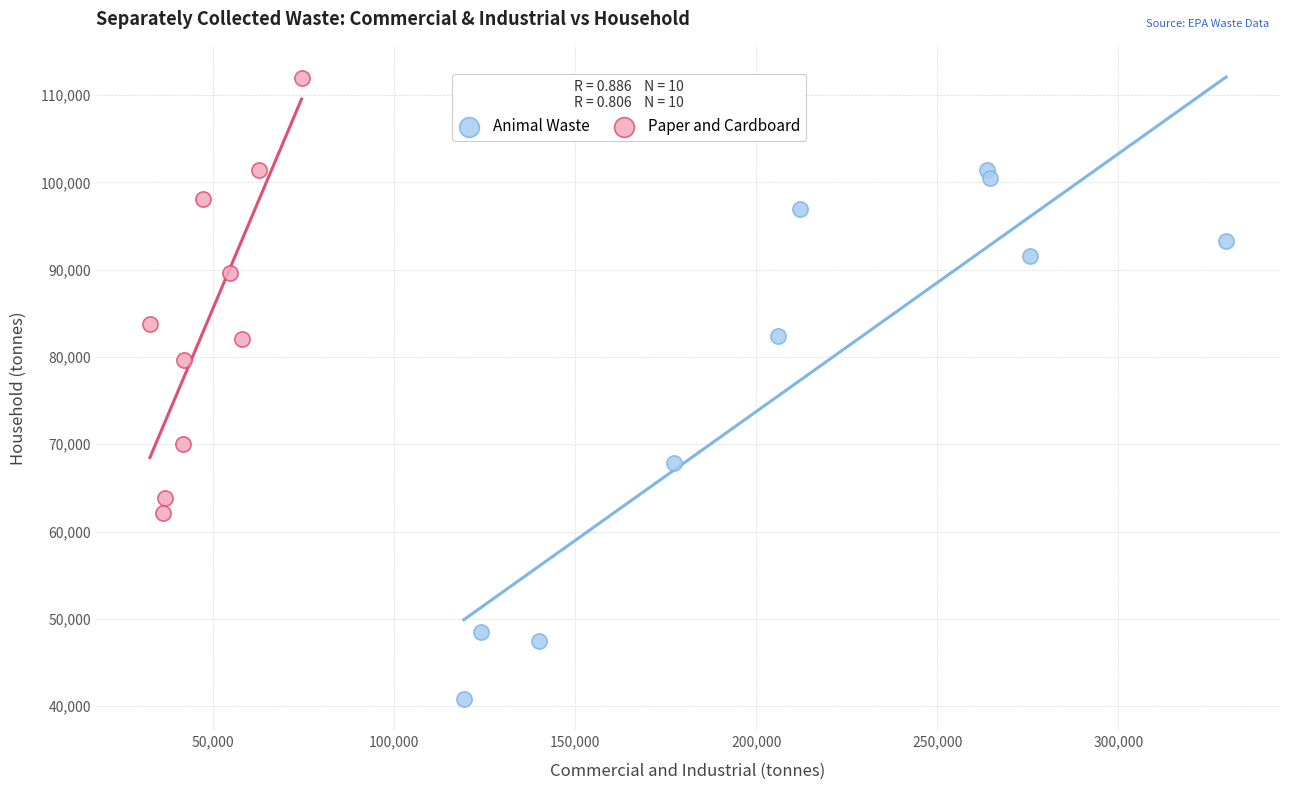

Which series contains the highest Y value?

Paper and Cardboard